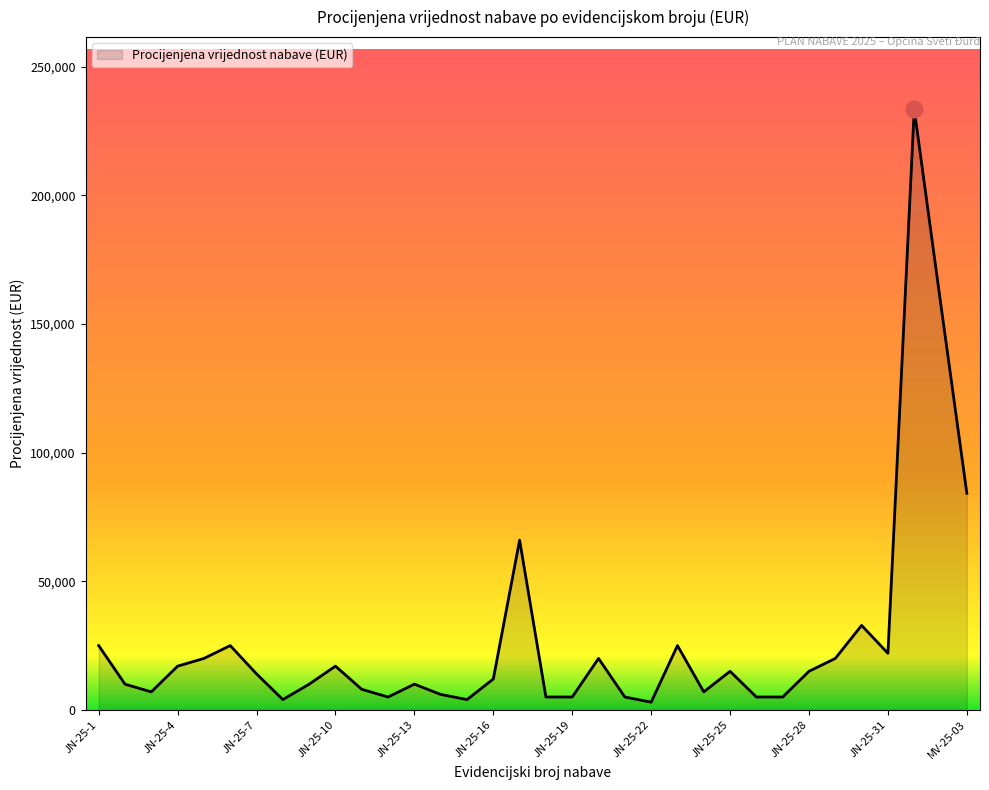

What is the maximum value shown in the chart?

233557.7